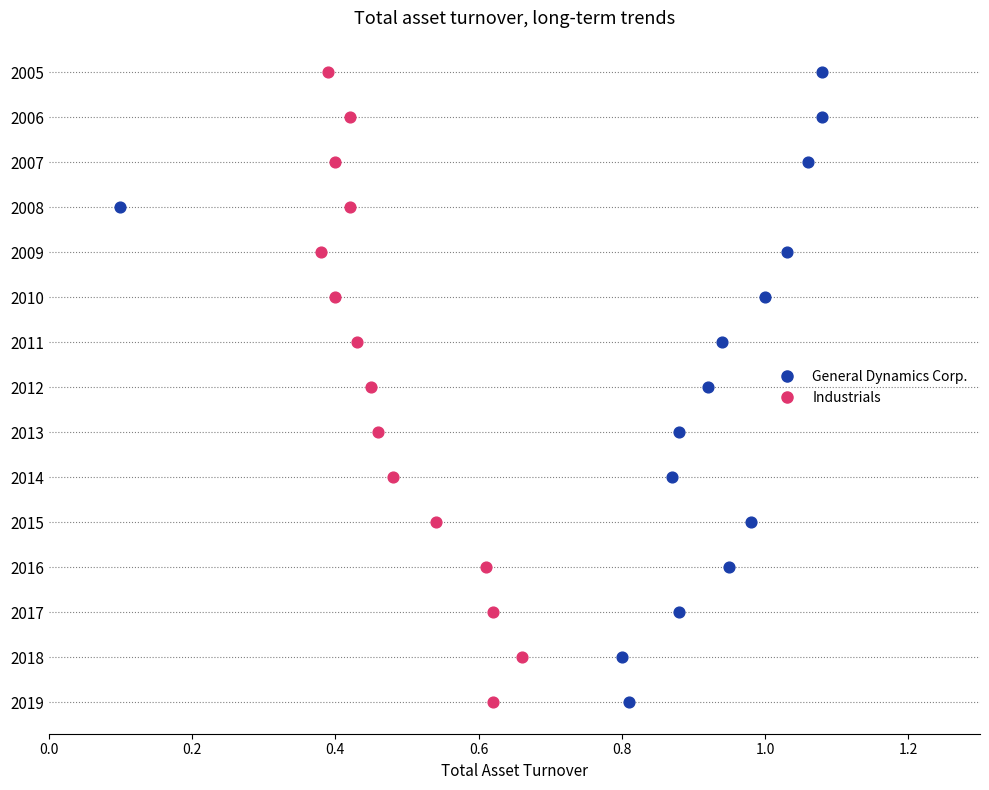

What are all the series names shown in the legend?

General Dynamics Corp., Industrials